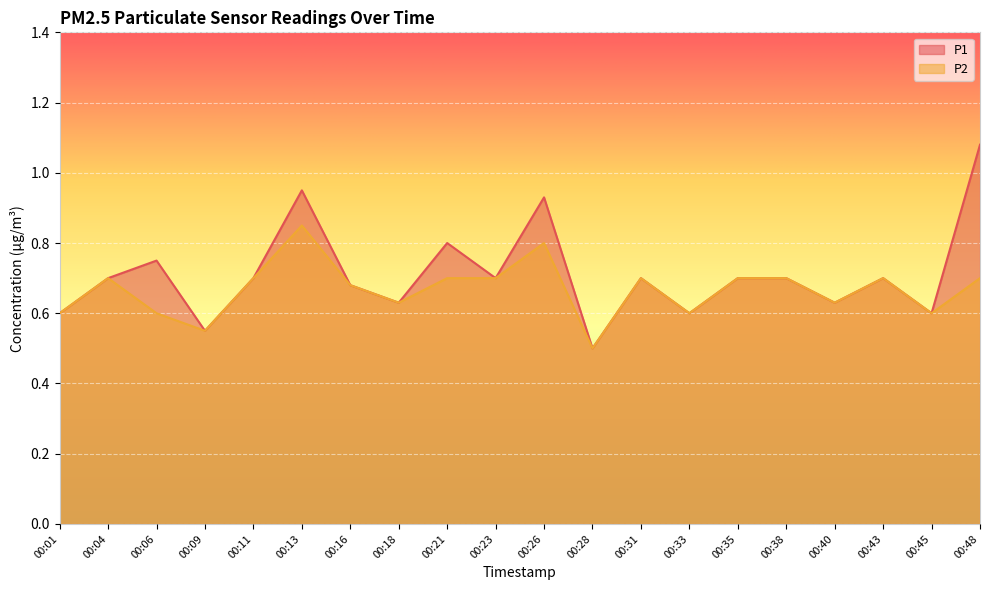

The value of P2 at 00:28 is 0.5. True or false?

True